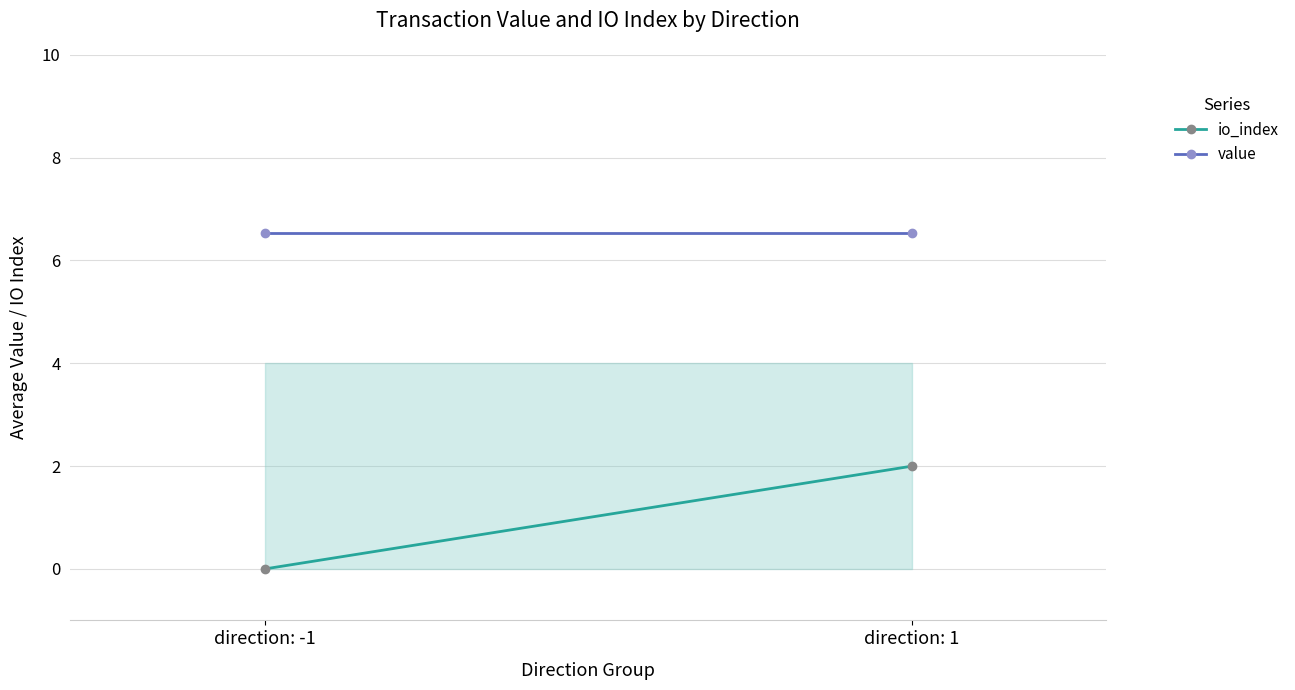

How many lines are shown in the chart?

2